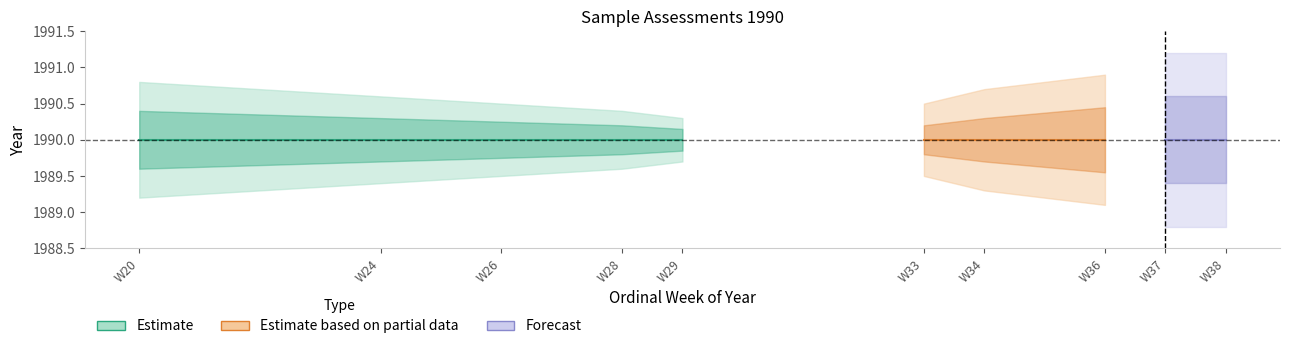

The value of year at W26 is 1128. True or false?

False